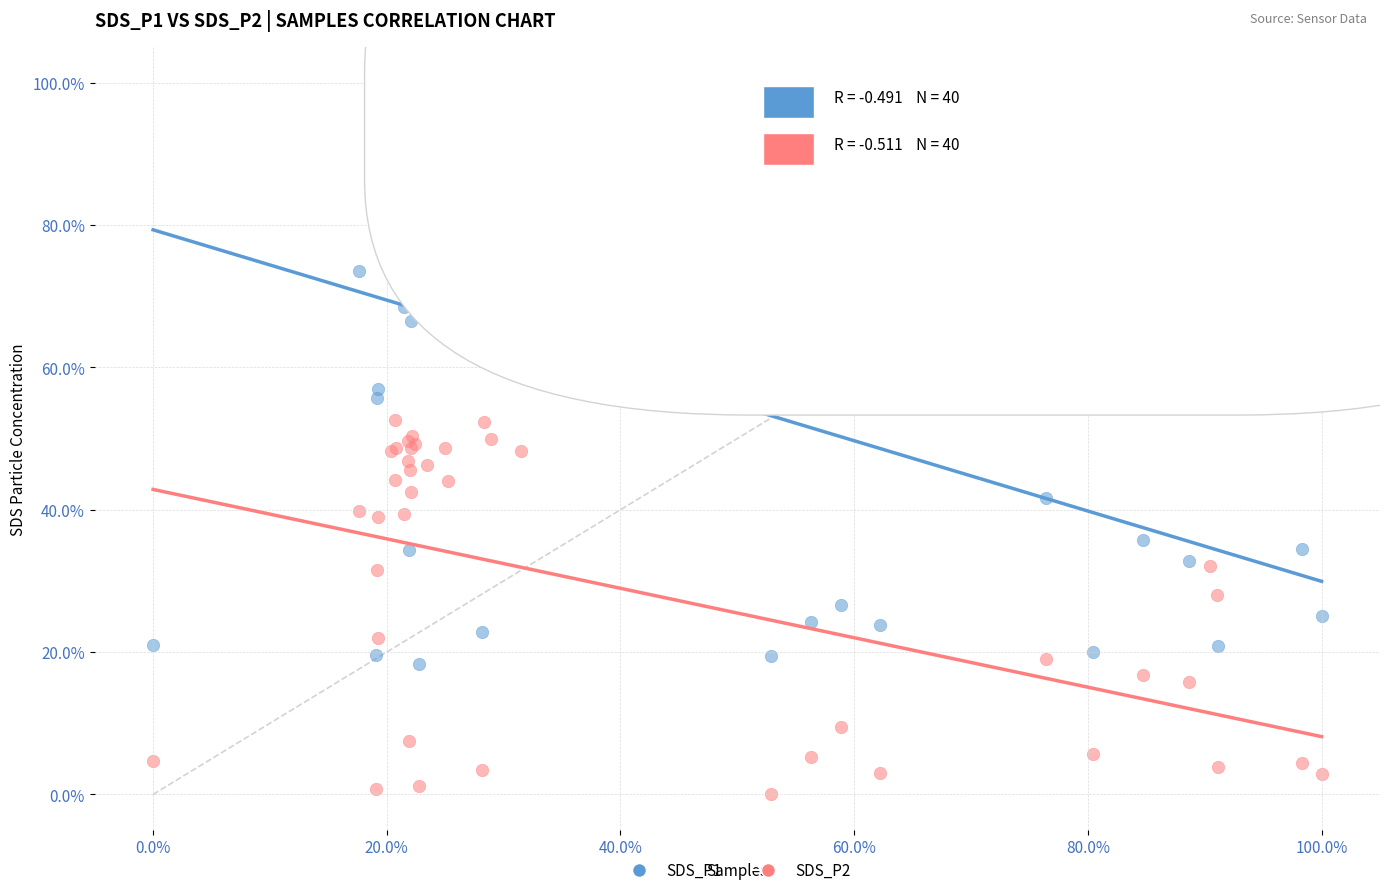

Which series has the widest spread of Y values?

SDS_P1